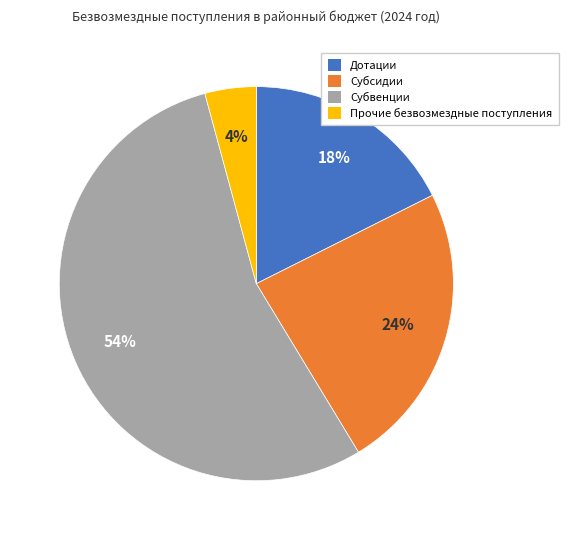

Count the number of slices in the pie.

4